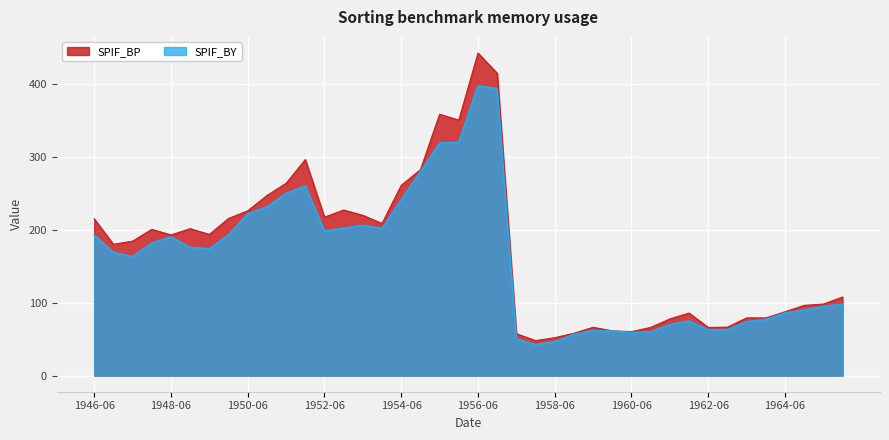

True or false: SPIF_BP and SPIF_BY intersect in this chart.

False